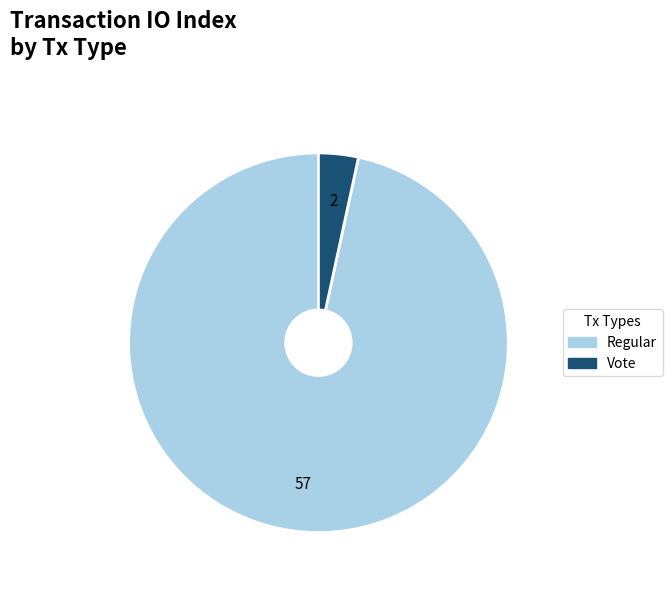

What is the smallest slice in the pie chart?

Vote